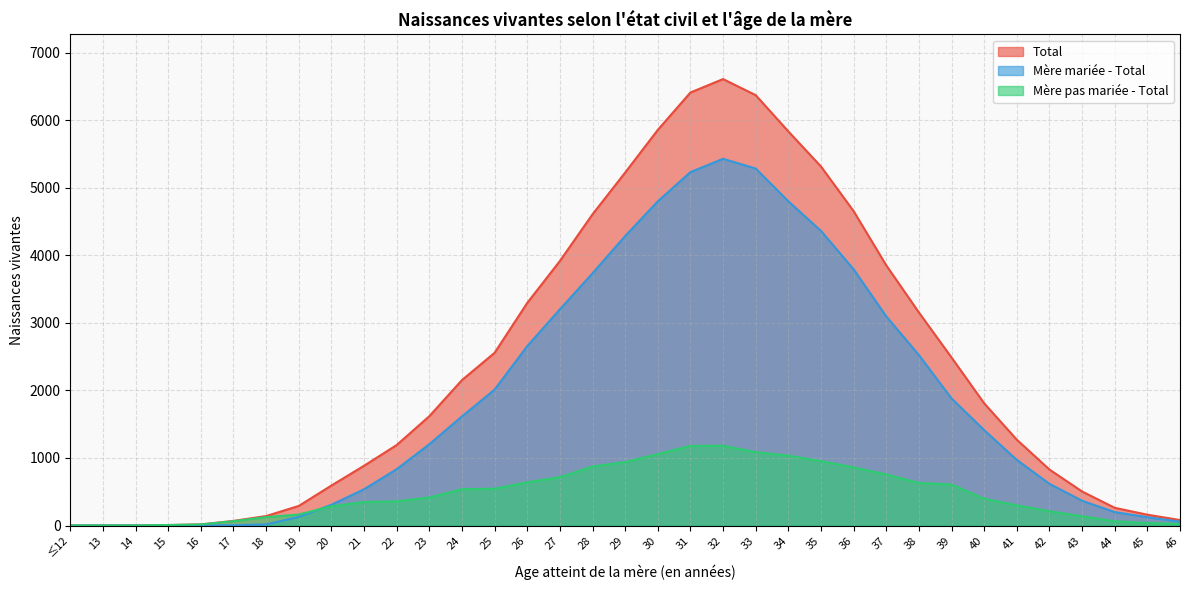

Between 17 and 29, which is larger?

29